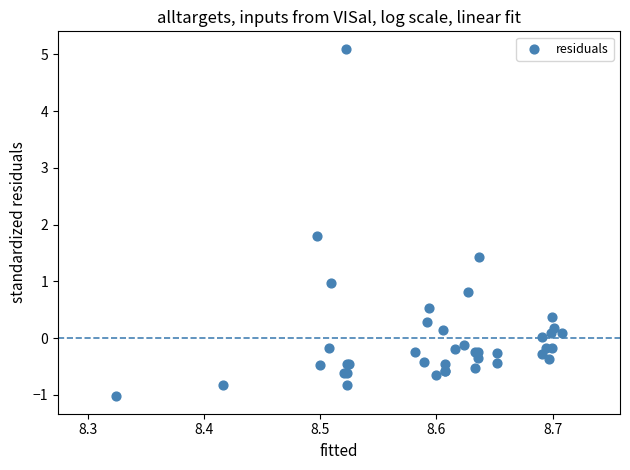

What Y value in the scatter plot is closest to 2?

1.8